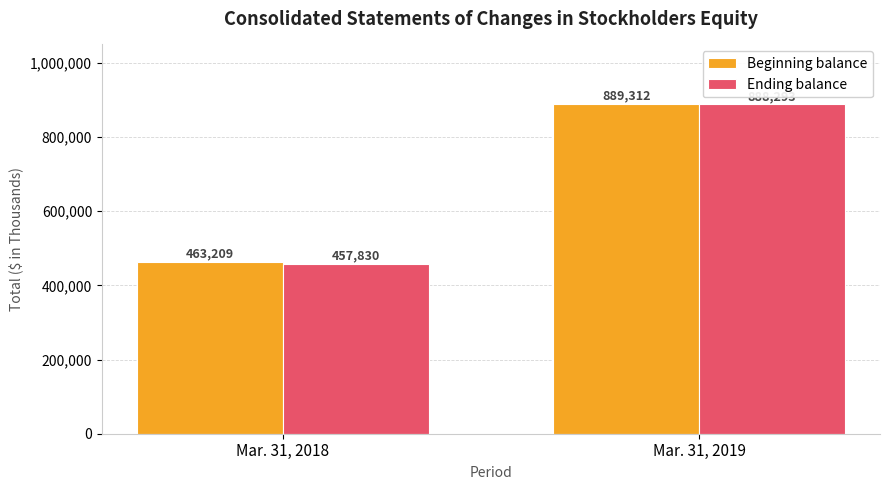

How many bars are there in each group?

2